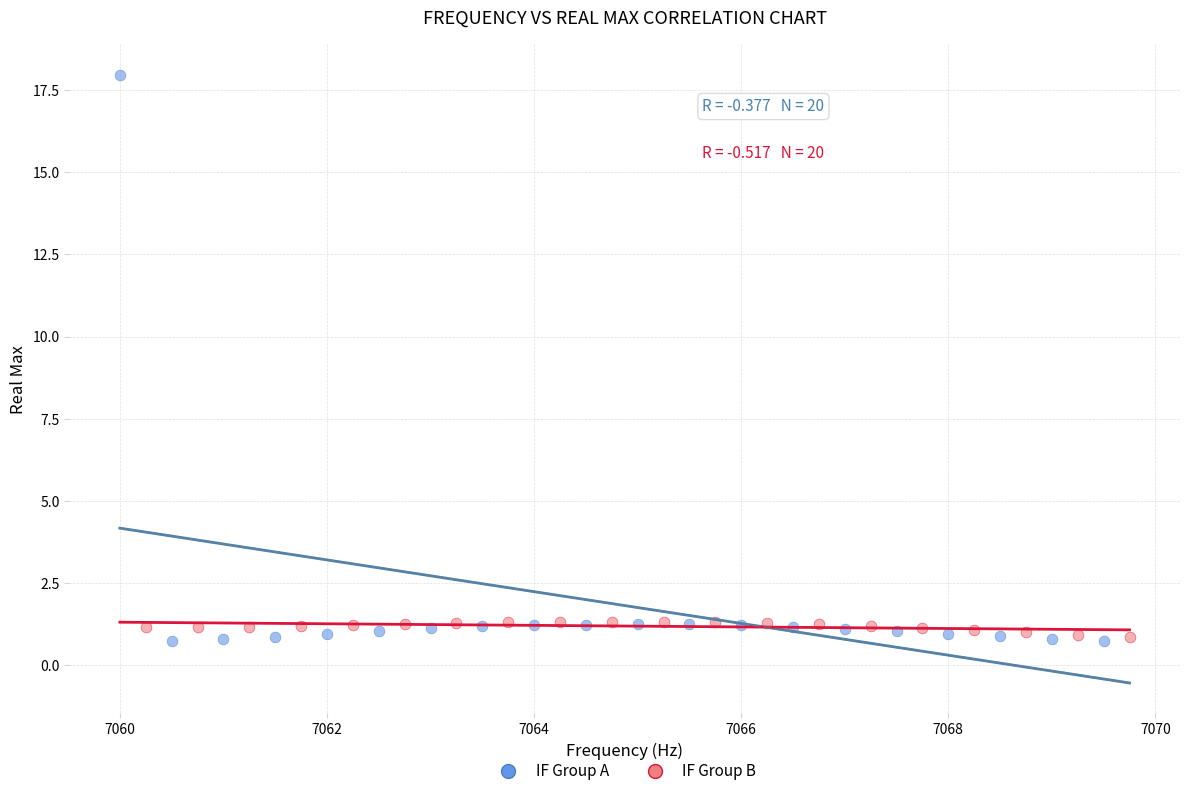

Which series contains the highest Y value?

IF Group A